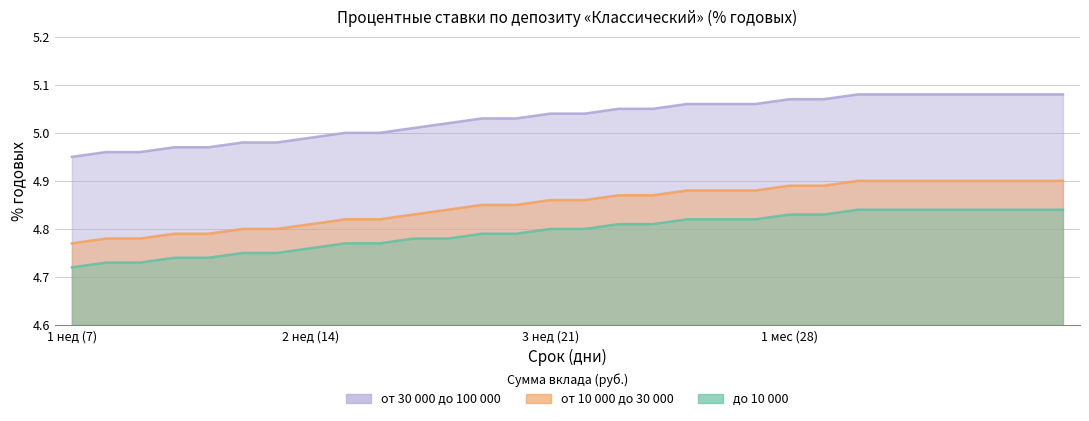

What is the value of the от 30 000 до 100 000 point at the 27th from the left?

5.1